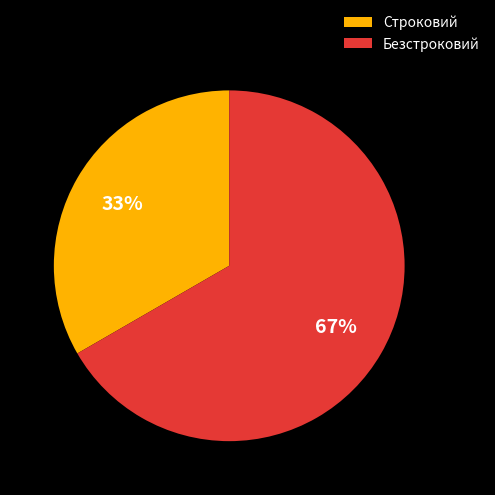

Combined, do Строковий and Безстроковий account for over 50%?

Yes